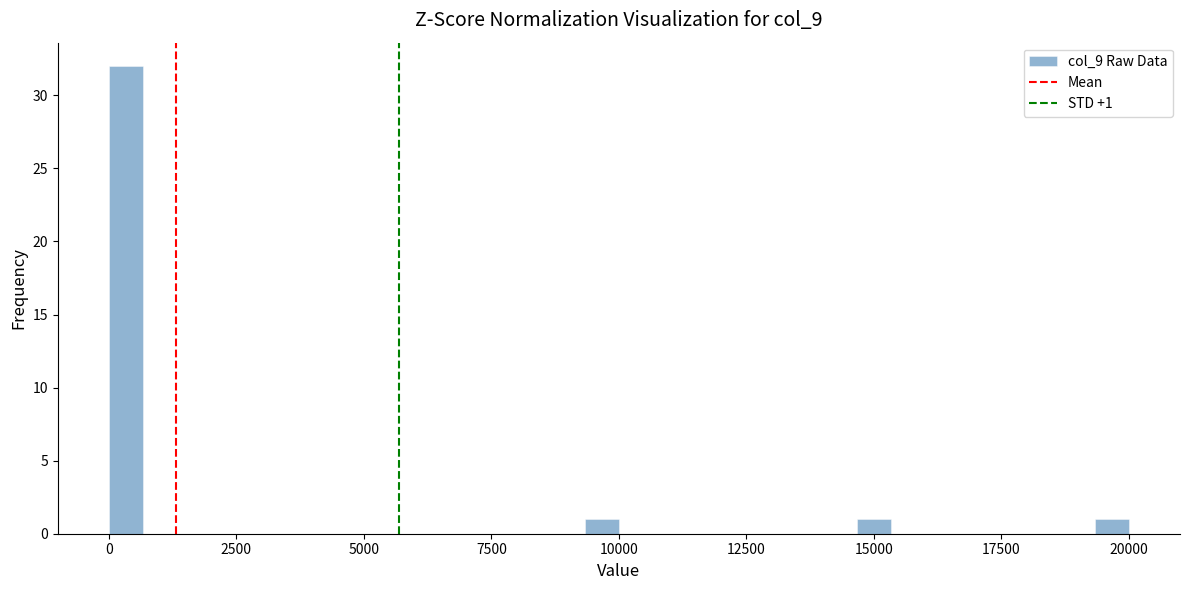

Around what value on the x-axis is the tallest bar? Give the approximate position of its centre, as read against the axis.

500